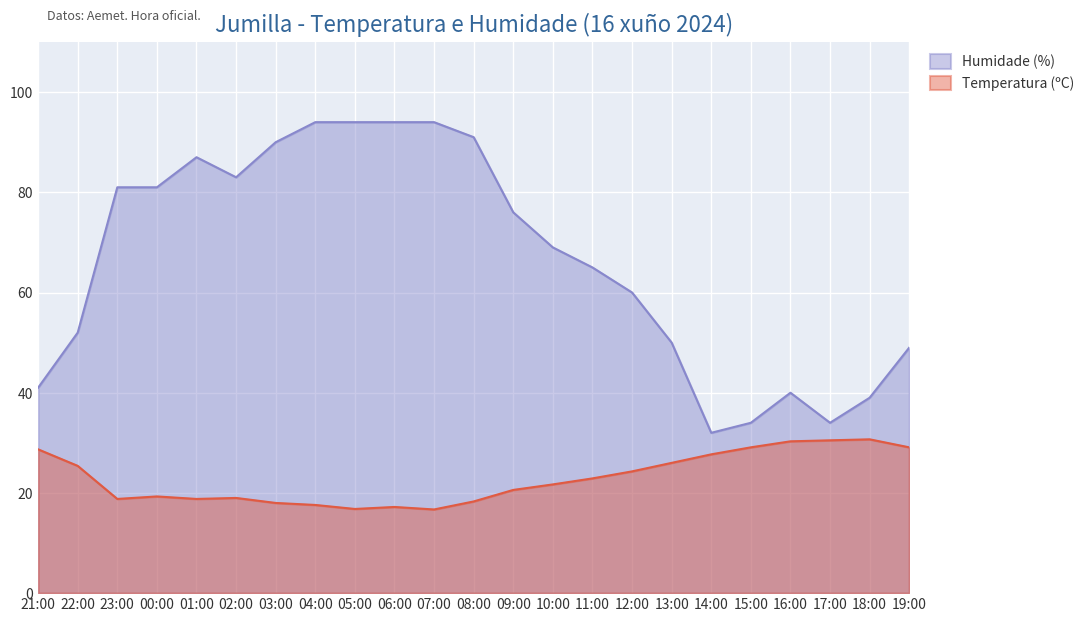

Read the Humidade (%) value at 19:00.

49.0